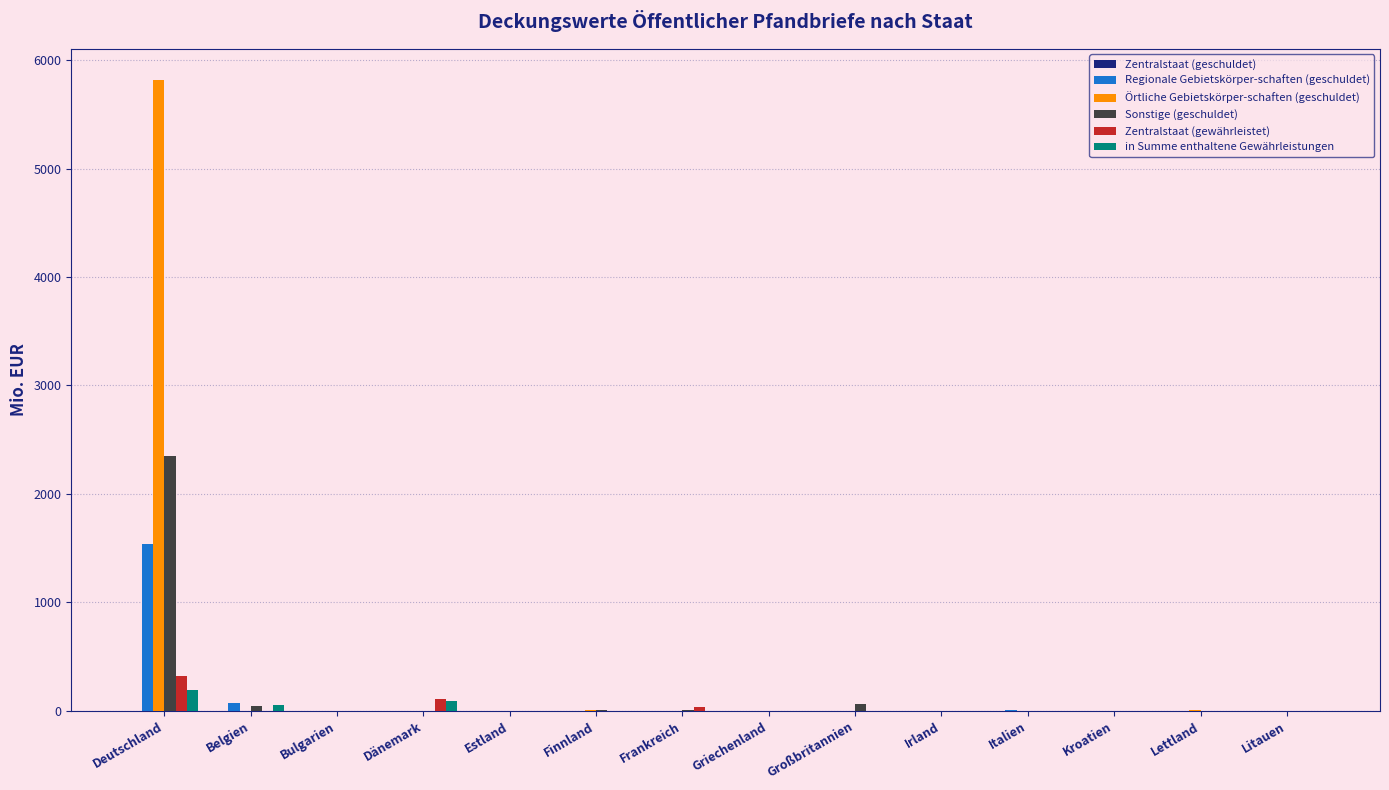

True or false: in Summe enthaltene Gewährleistungen has a value of 0.0 at Frankreich.

True